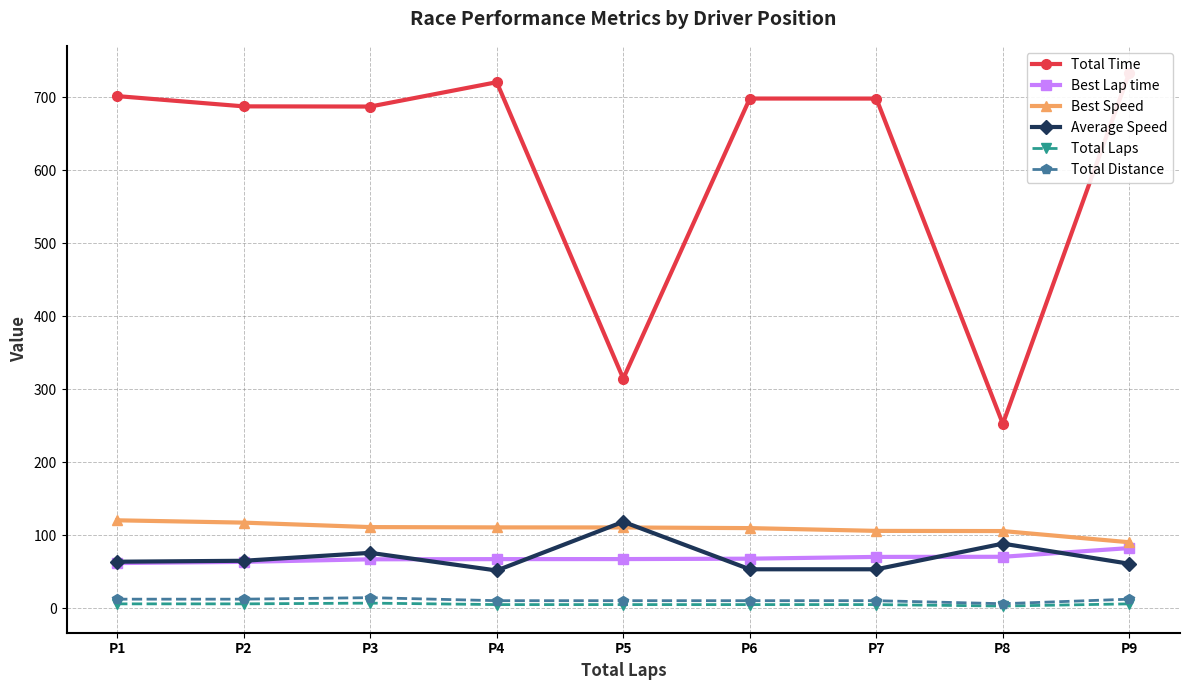

True or false: Best Speed and Total Laps cross at least once.

False